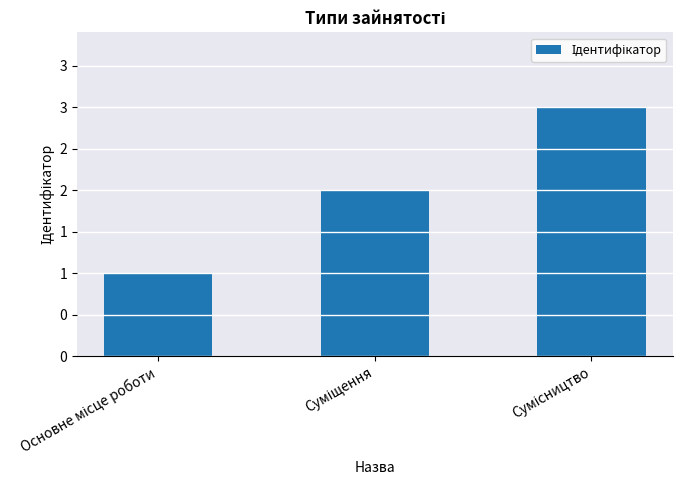

What is the label of the 2nd bar from the left?

Суміщення